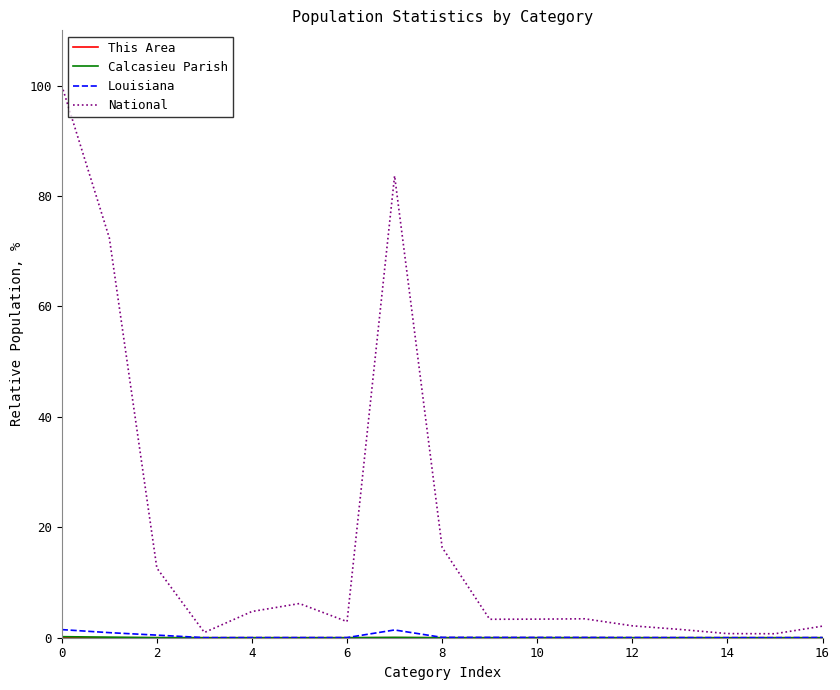

Which series has the largest range (max minus min)?

National